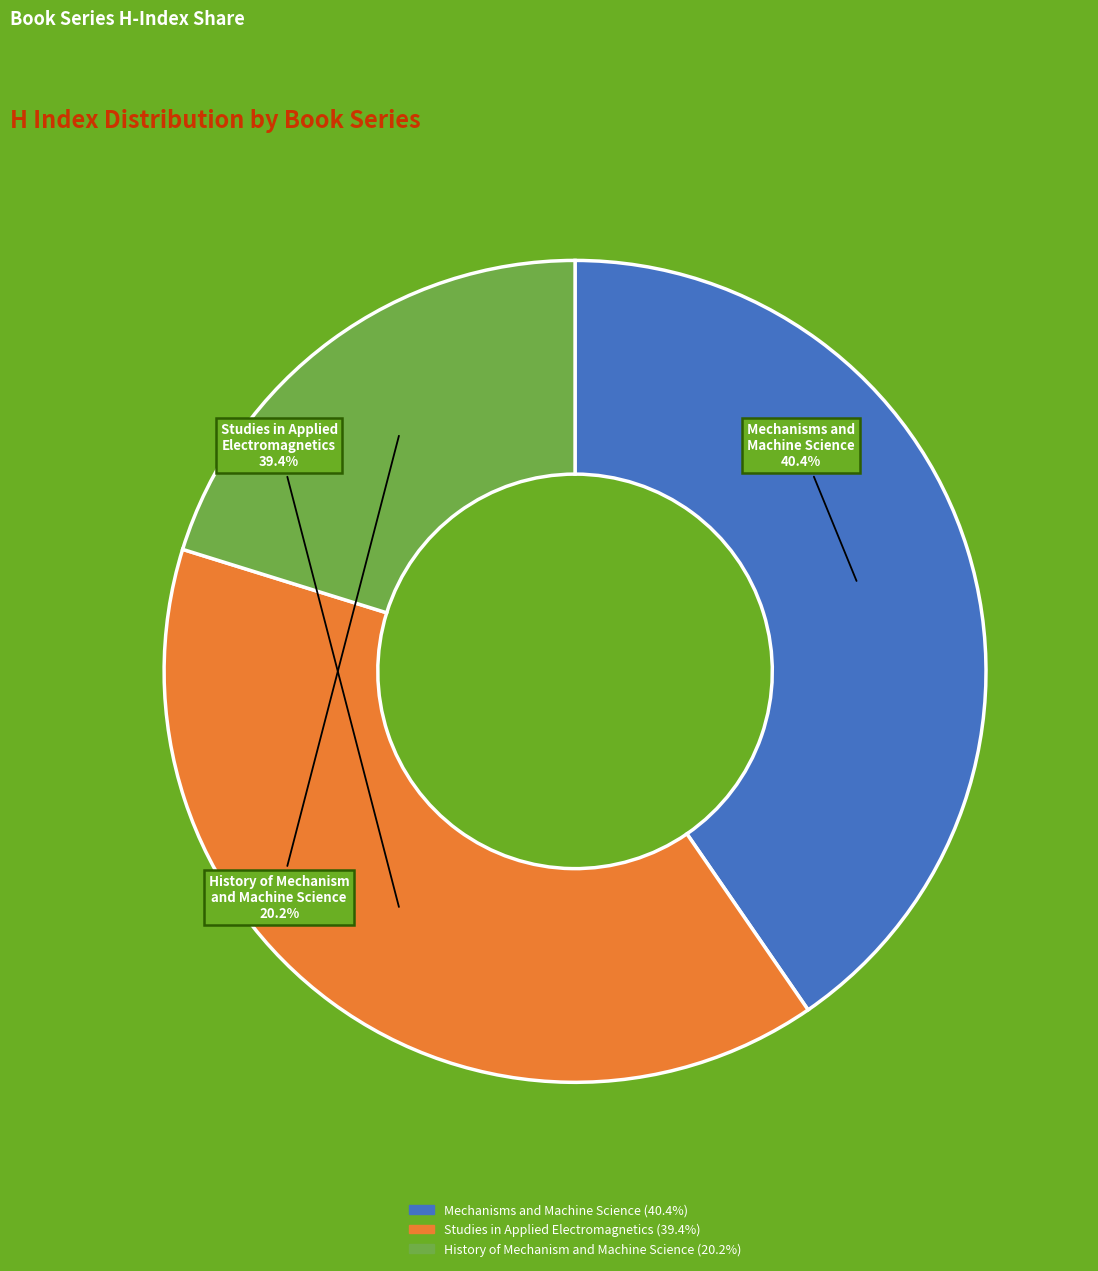

How many segments does this pie chart have?

3